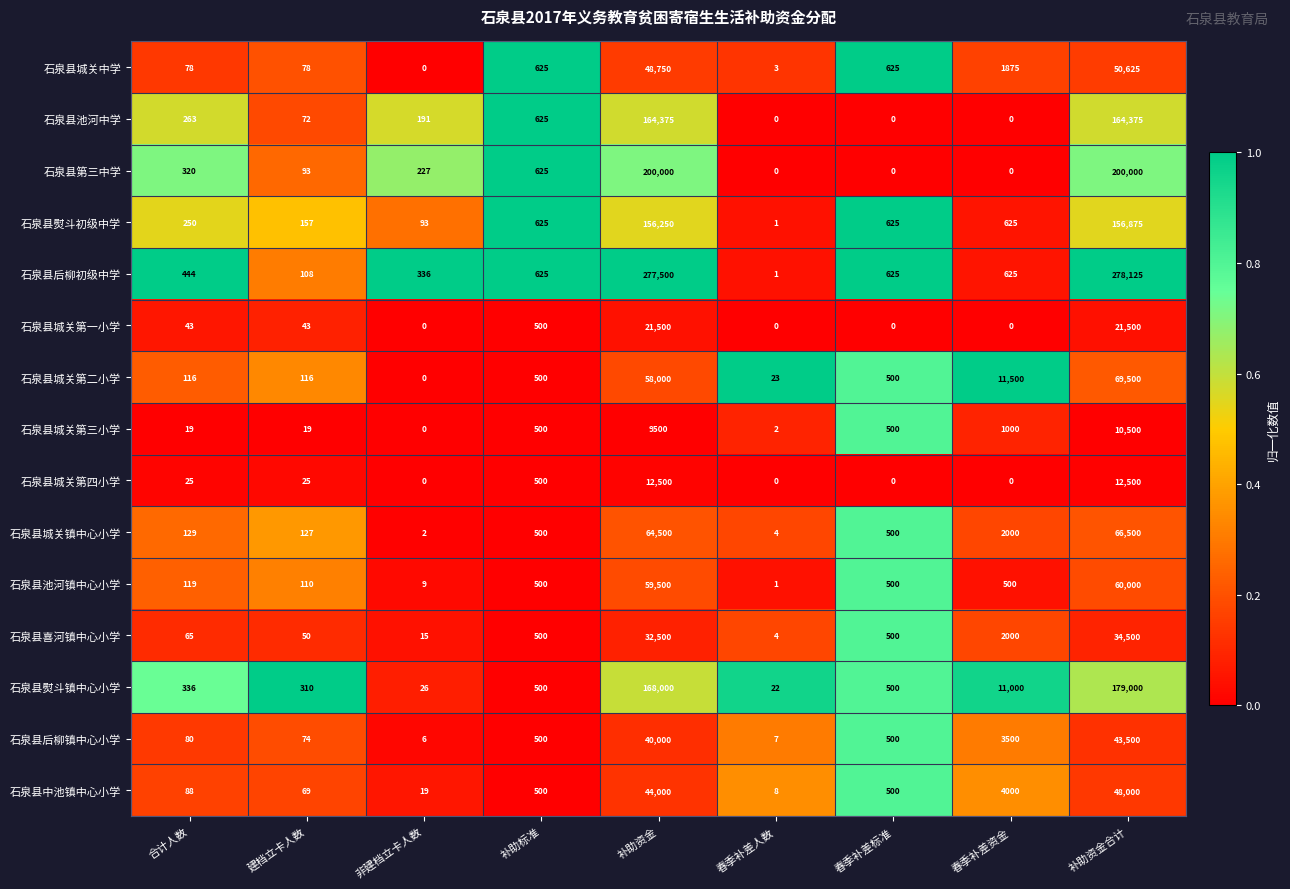

Is it true that 石泉县城关第四小学 equals 0 at 春季补差资金?

True